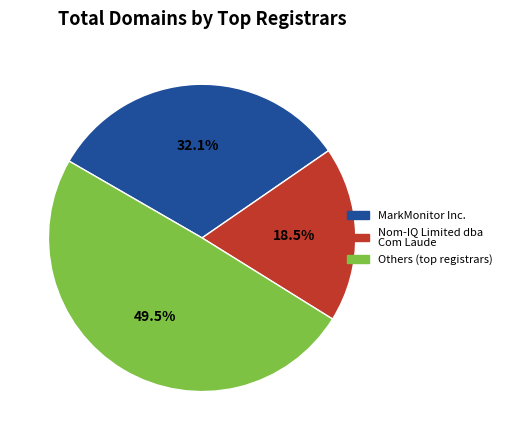

Is there a majority slice in this chart?

No